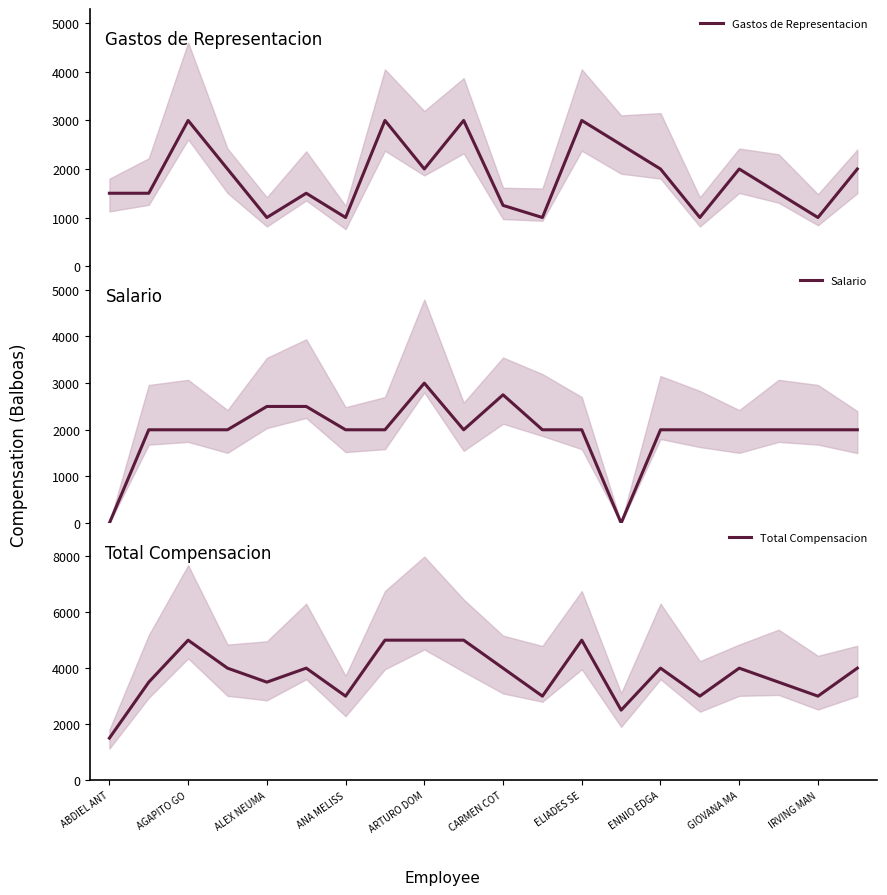

What is the highest value of the Gastos de Representacion series?

3000